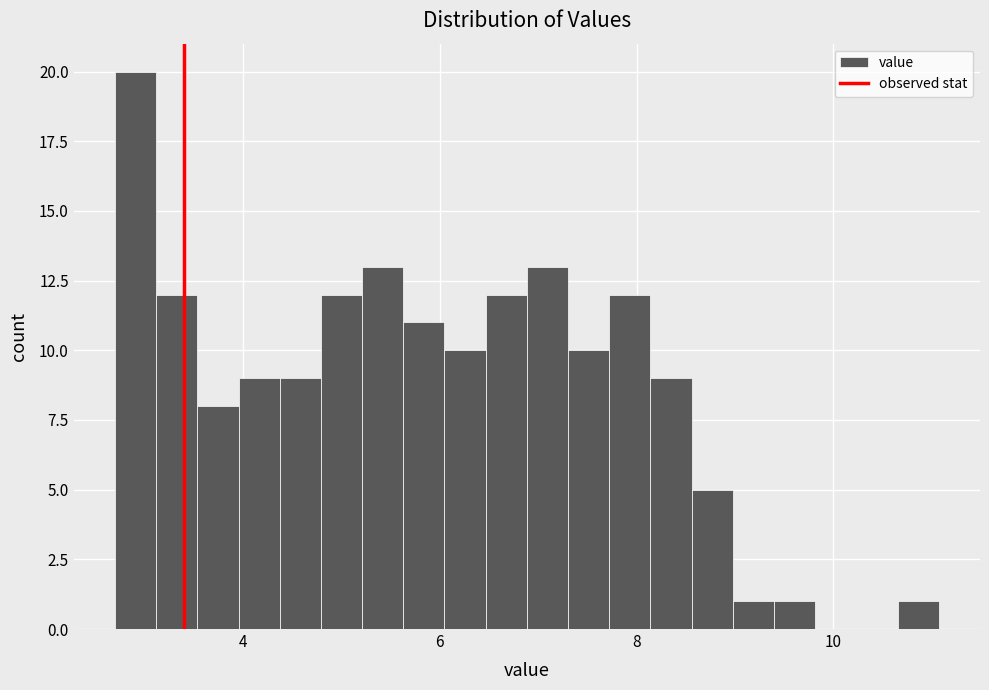

Around what value on the x-axis is the tallest bar? Give the approximate position of its centre, as read against the axis.

3.0